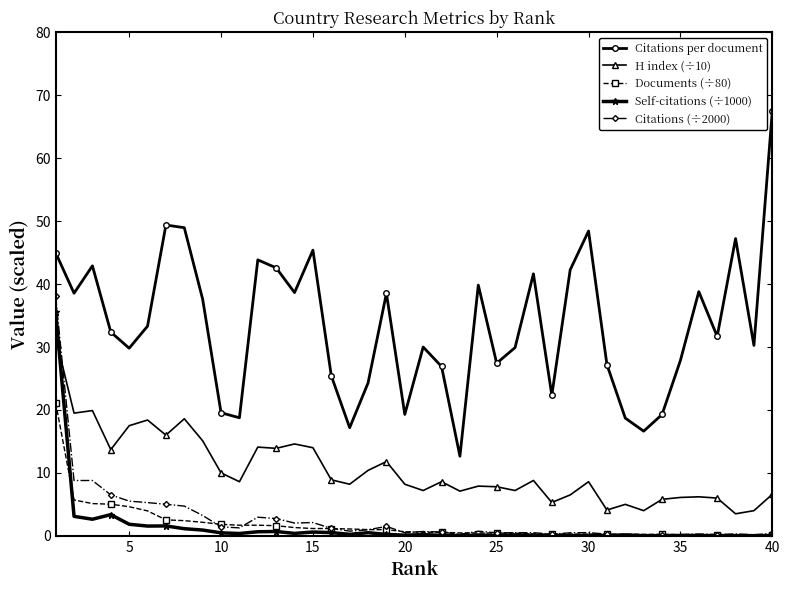

Which series ends up on top after the final intersection of Self-citations (÷1000) and H index (÷10)?

H index (÷10)